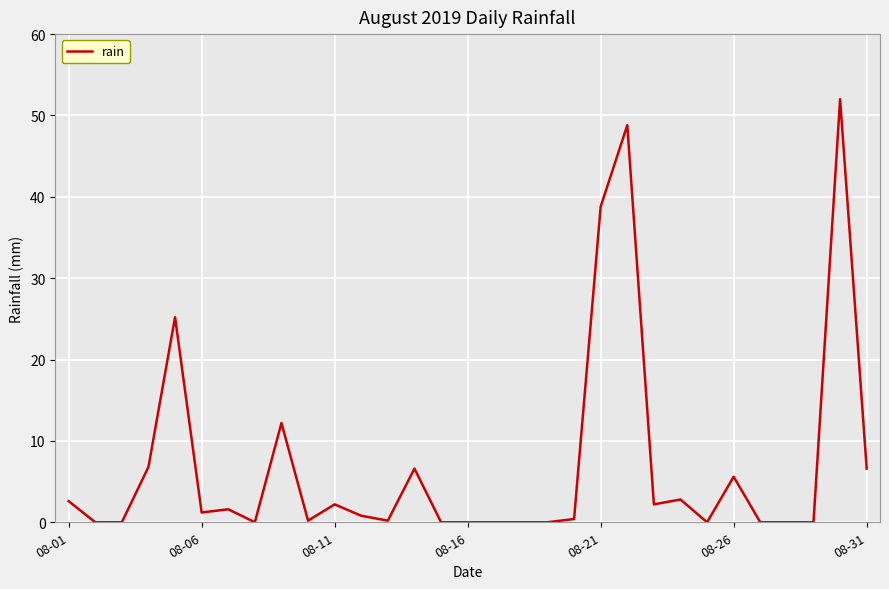

Does the chart have visible grid lines?

Yes